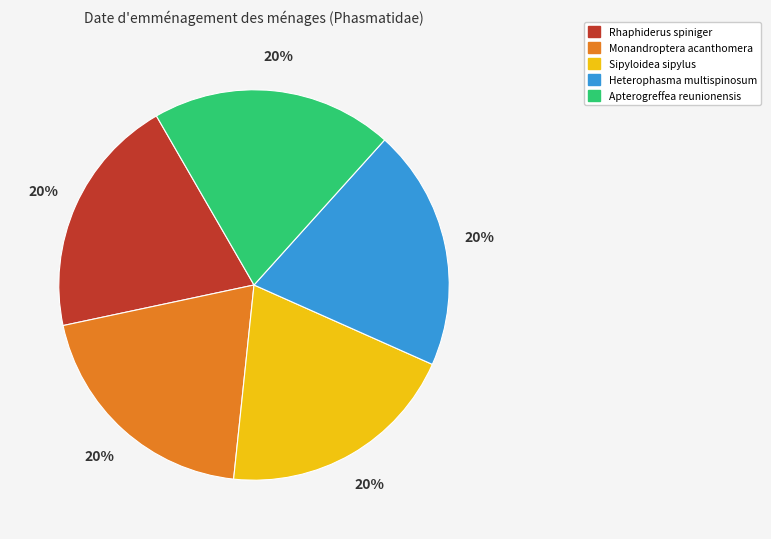

Is it true that Sipyloidea sipylus is 7% of the pie?

False